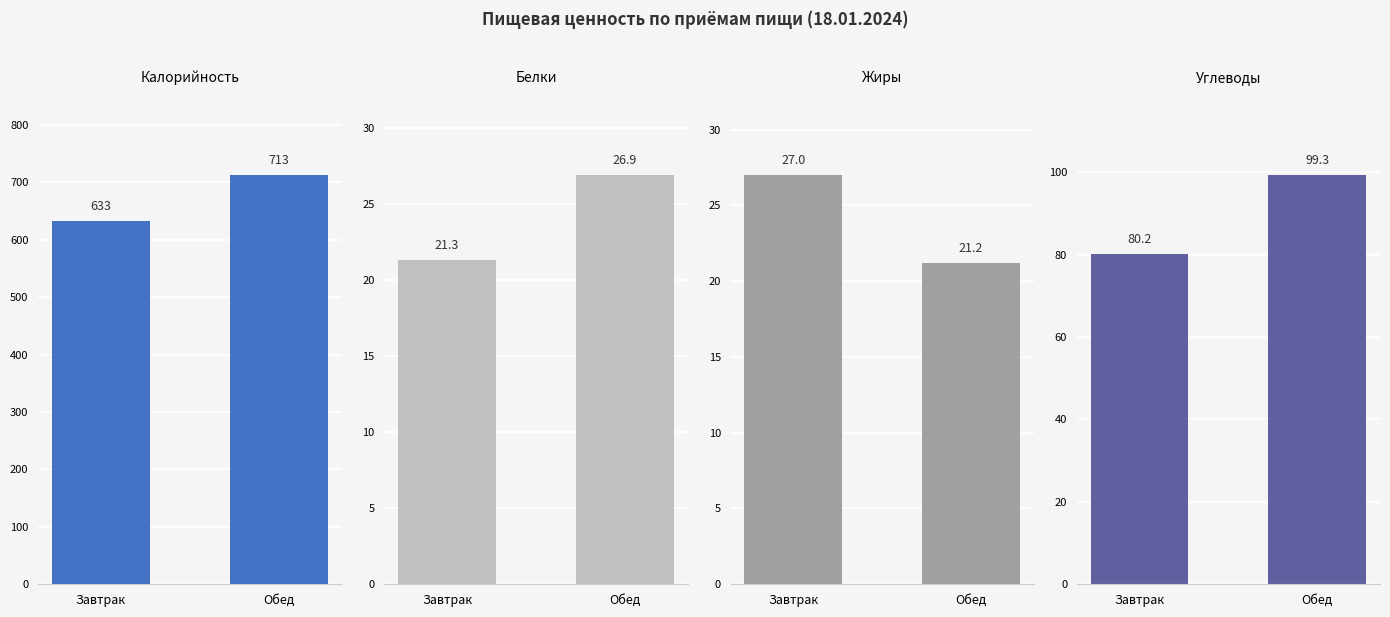

True or false: Калорийность has a value of 217.5 at Обед.

False